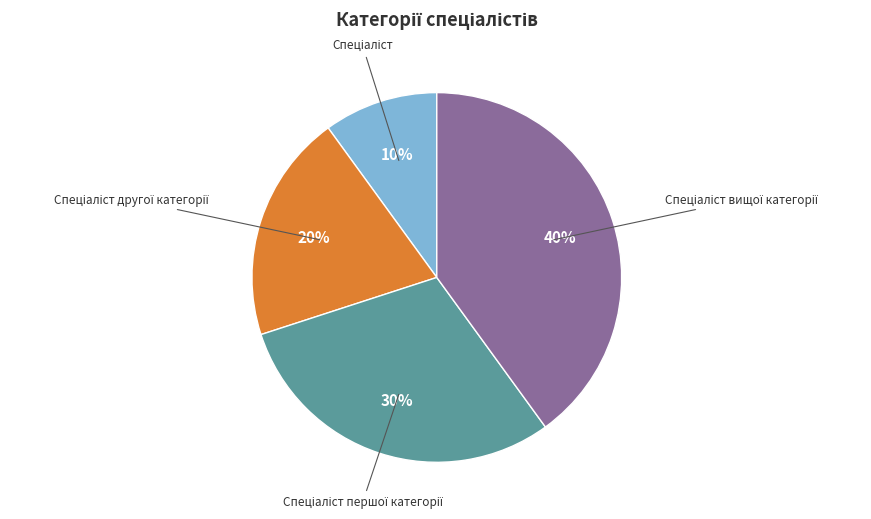

To the nearest percent, what is the average slice percentage?

25%